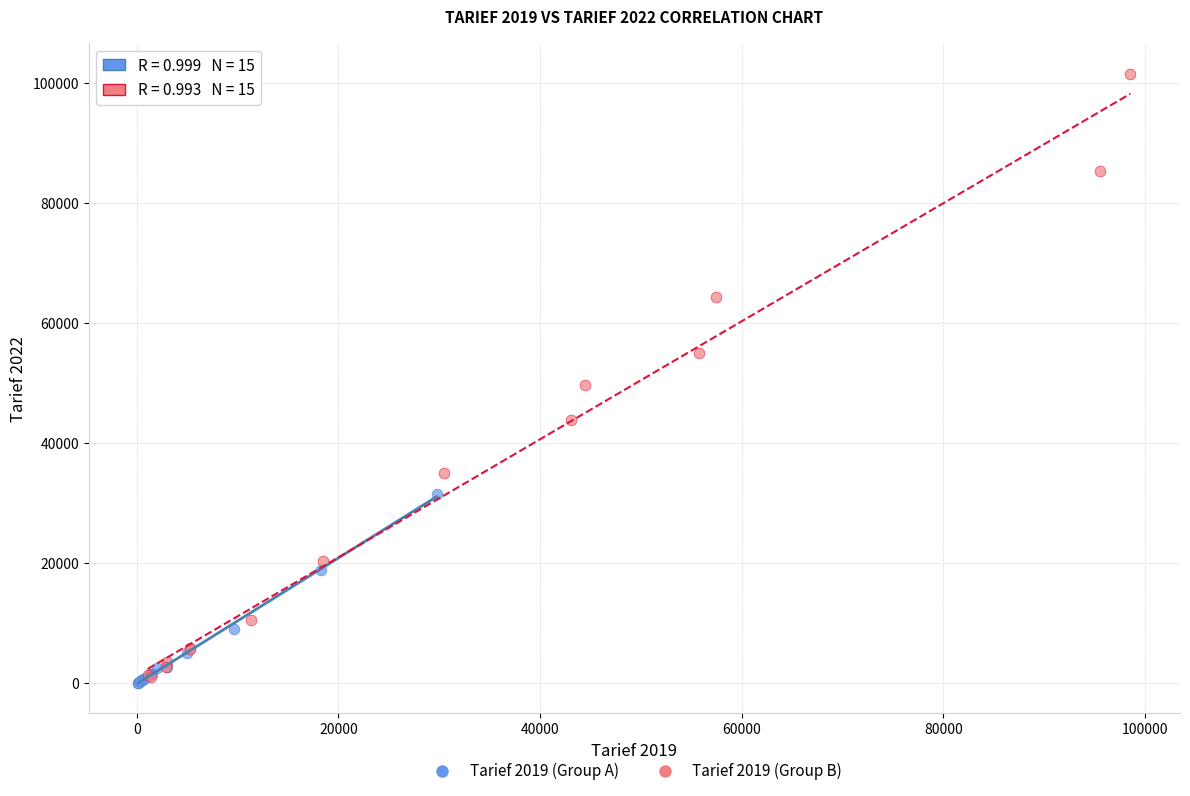

Which series has the largest Y range (max minus min)?

Tarief 2019 (Group B)